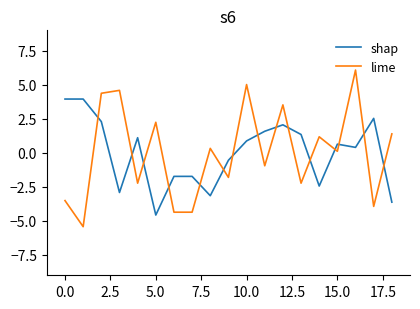

What is the minimum value shown in the chart?

-5.4